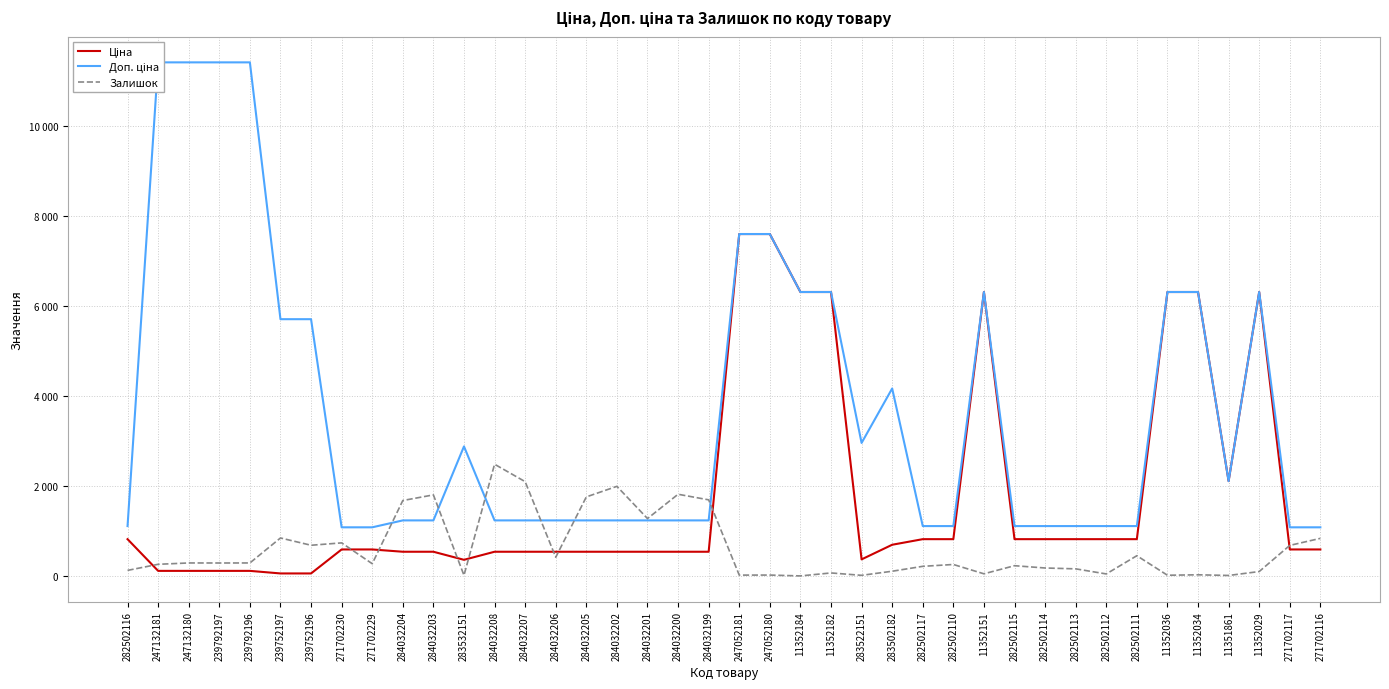

Is the value of Ціна at 284032204 greater than the value of Залишок at 271702116?

No